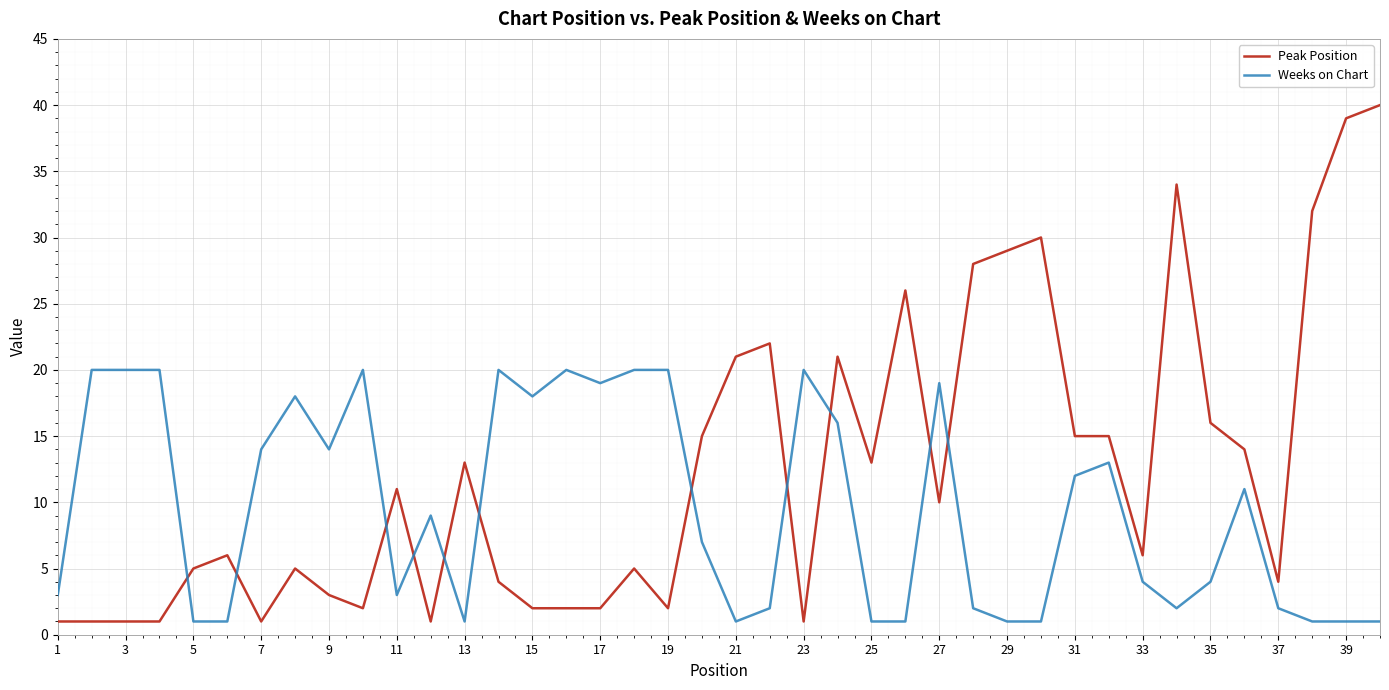

Rank the series by their average value, from highest to lowest.

Peak Position, Weeks on Chart